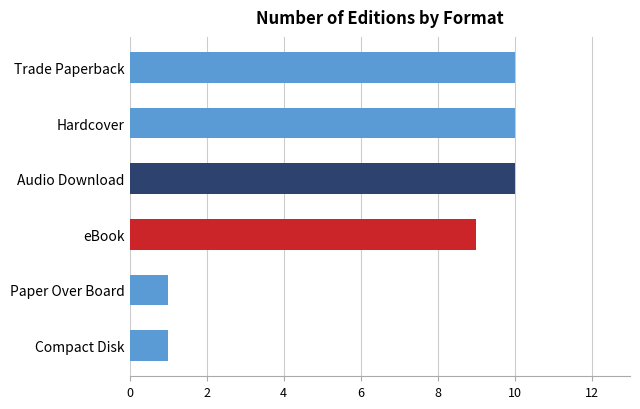

Reading bottom to top, transcribe all the data shown in this chart.

Compact Disk=1	Paper Over Board=1	eBook=9	Audio Download=10	Hardcover=10	Trade Paperback=10